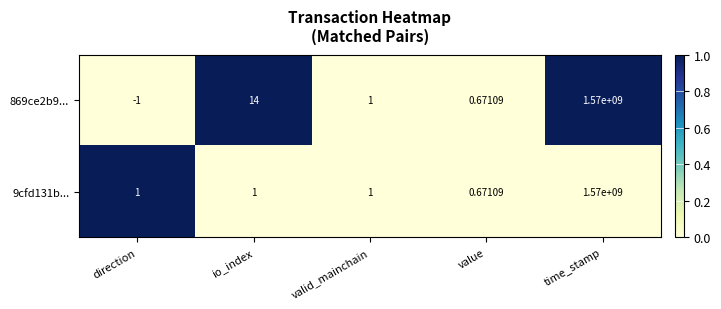

At which category is the sum across all series the highest?

time_stamp